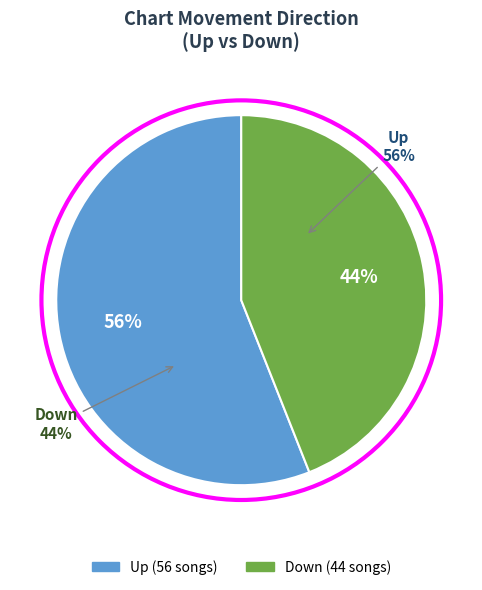

What percentage do up and down together represent?

100.0%